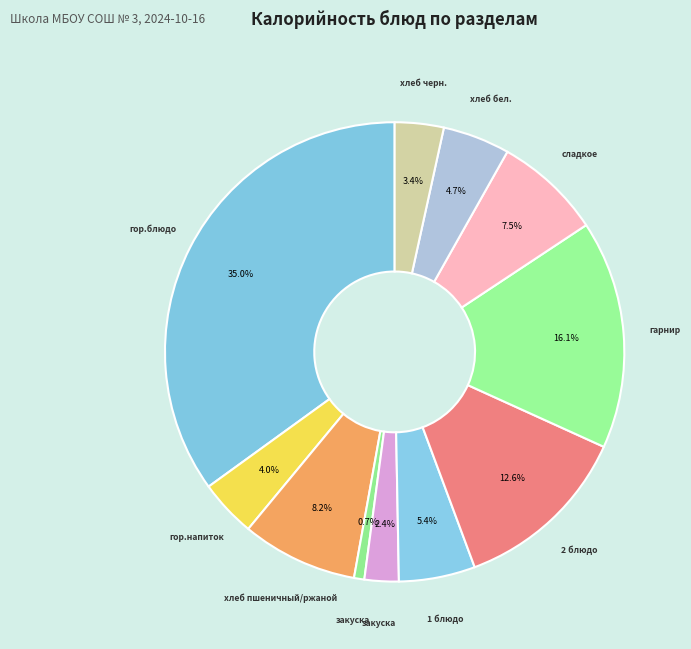

How many segments does this pie chart have?

11